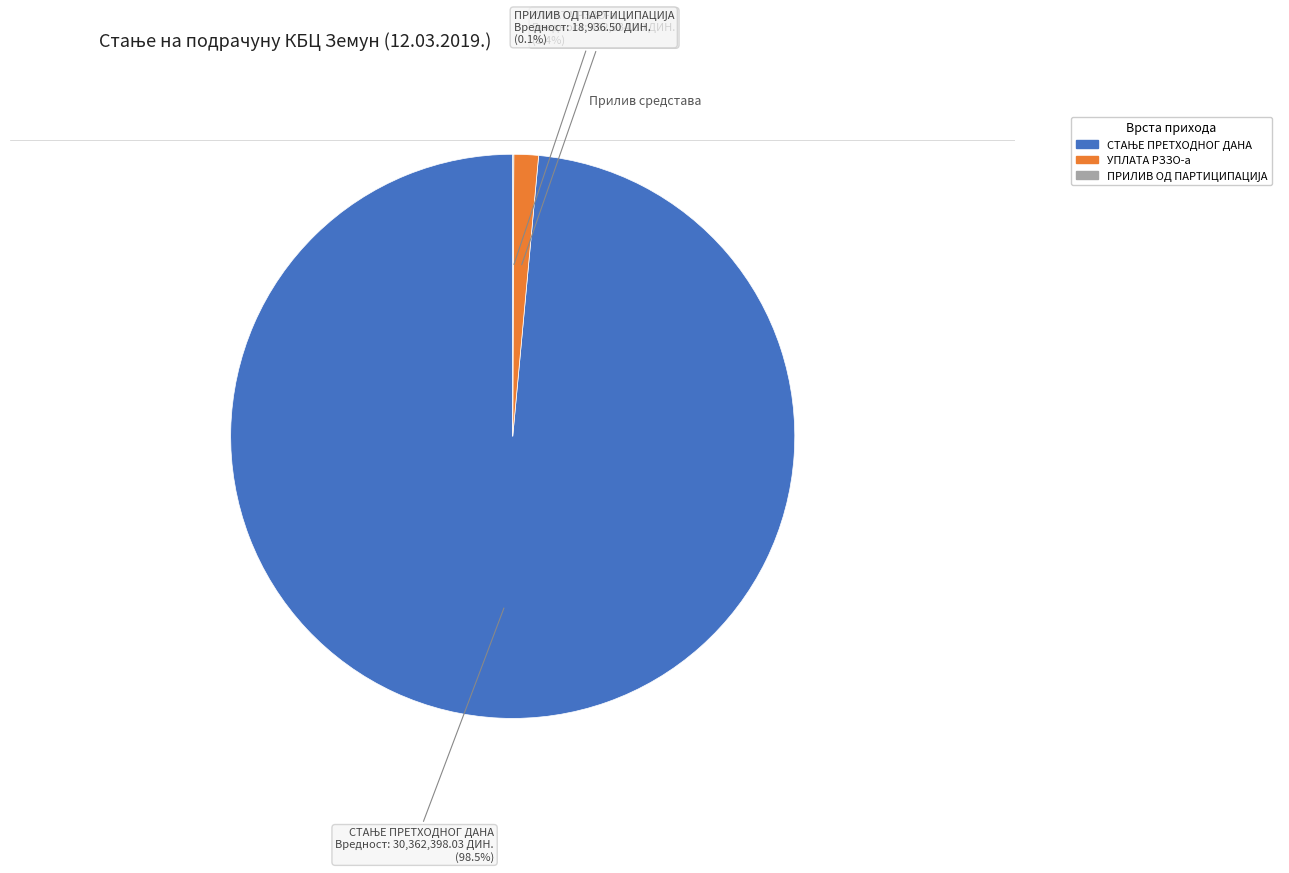

To the nearest percent, what is the difference between the largest and smallest slice percentages?

98%